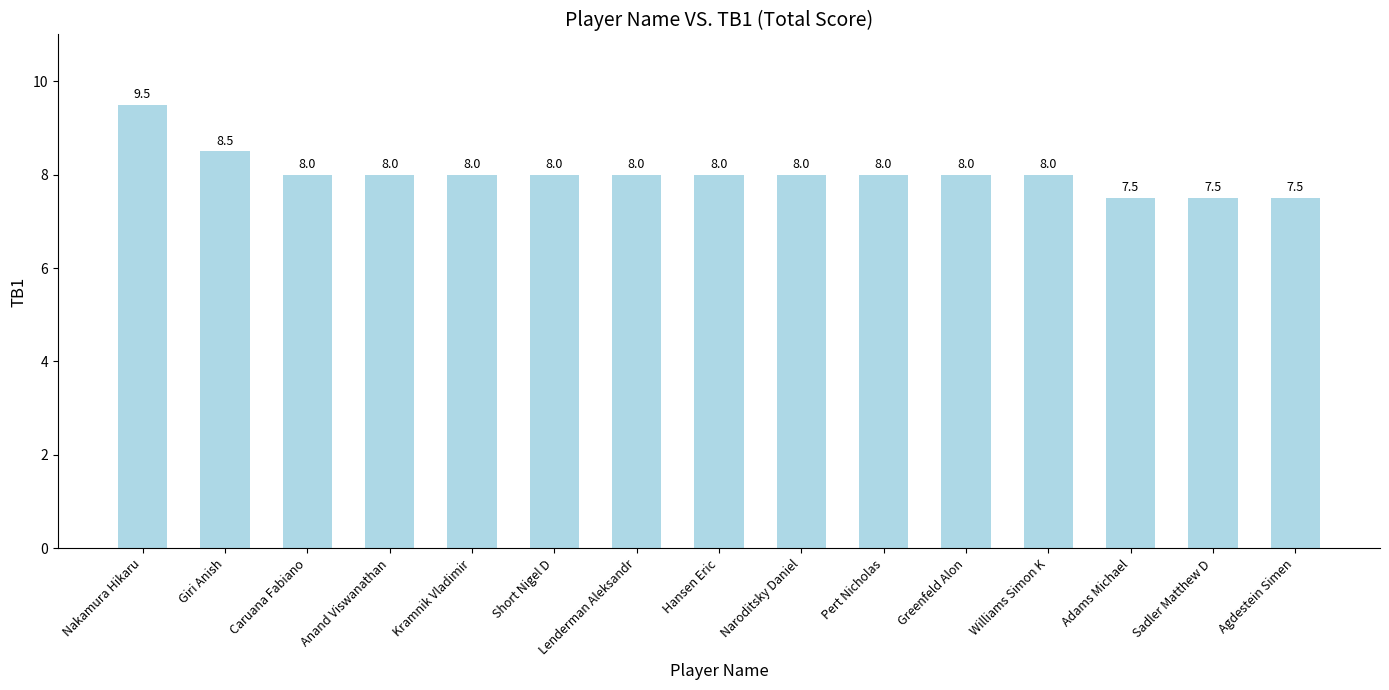

True or false: the data shows 13.3 at Caruana Fabiano.

False